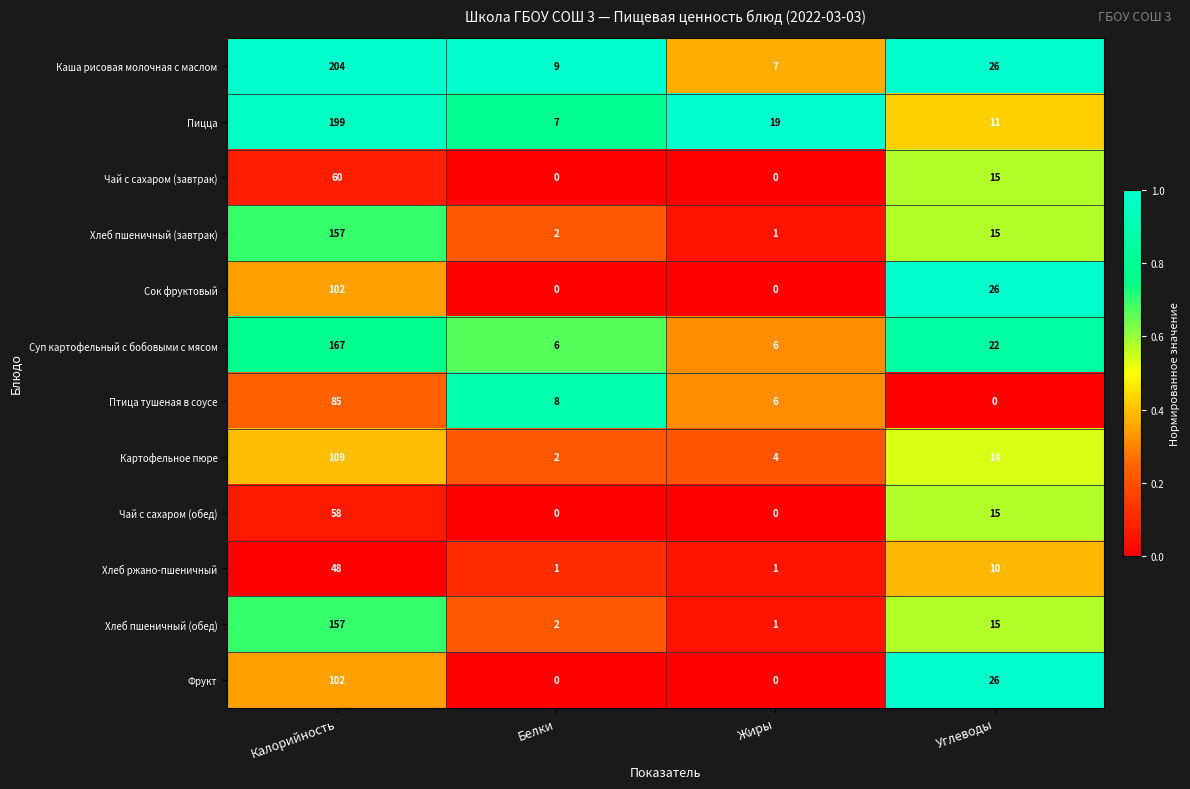

Which series has the largest range (max minus min)?

Каша рисовая молочная с маслом